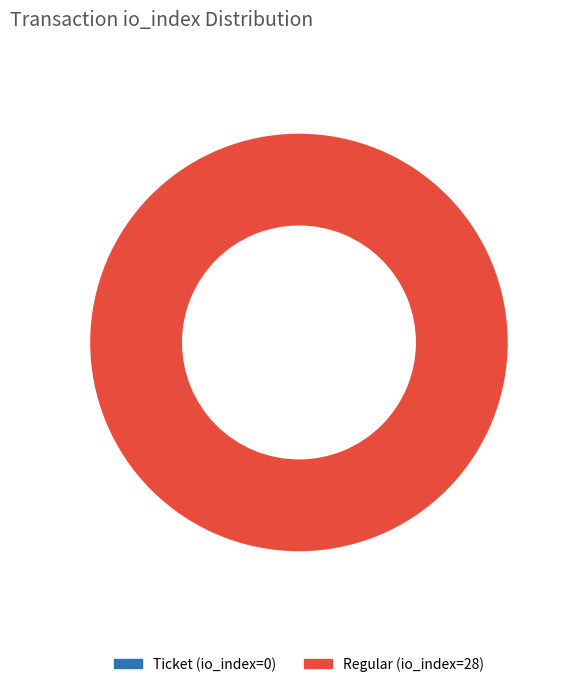

To the nearest percent, what is the difference between the largest and smallest slice percentages?

100%